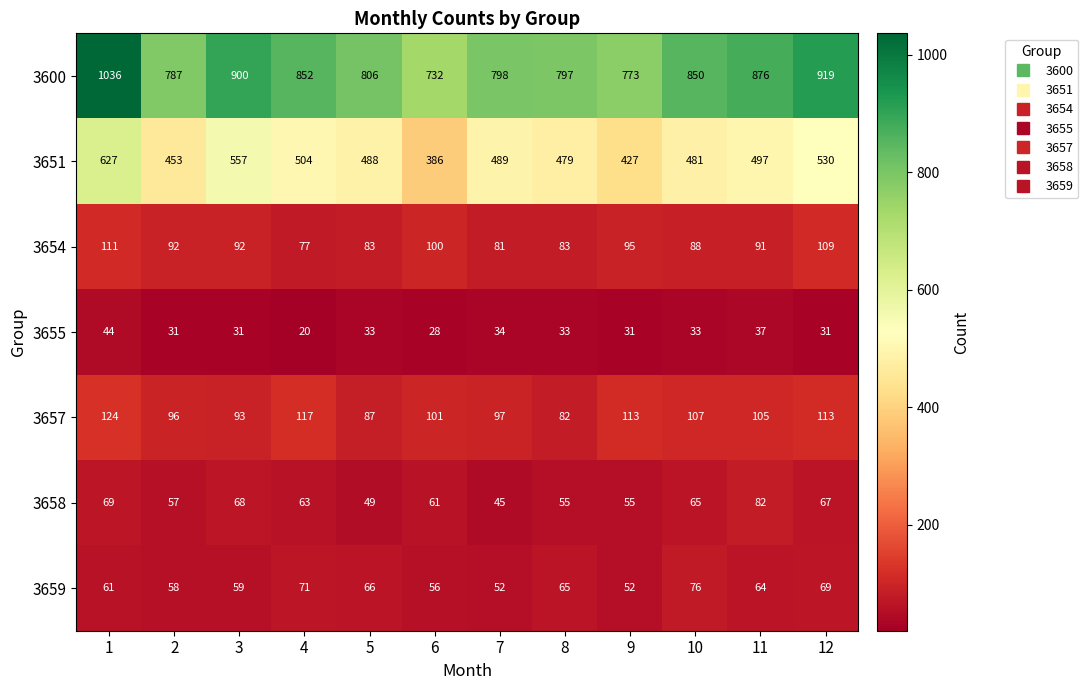

The value of 3658 at 10 is 104. True or false?

False